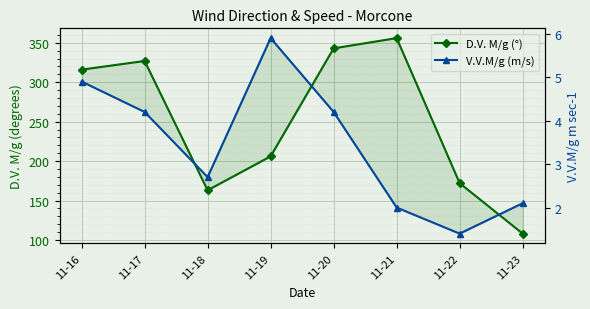

Rank the series by their maximum value, from lowest to highest.

V.V.M/g (m/s), D.V. M/g (°)